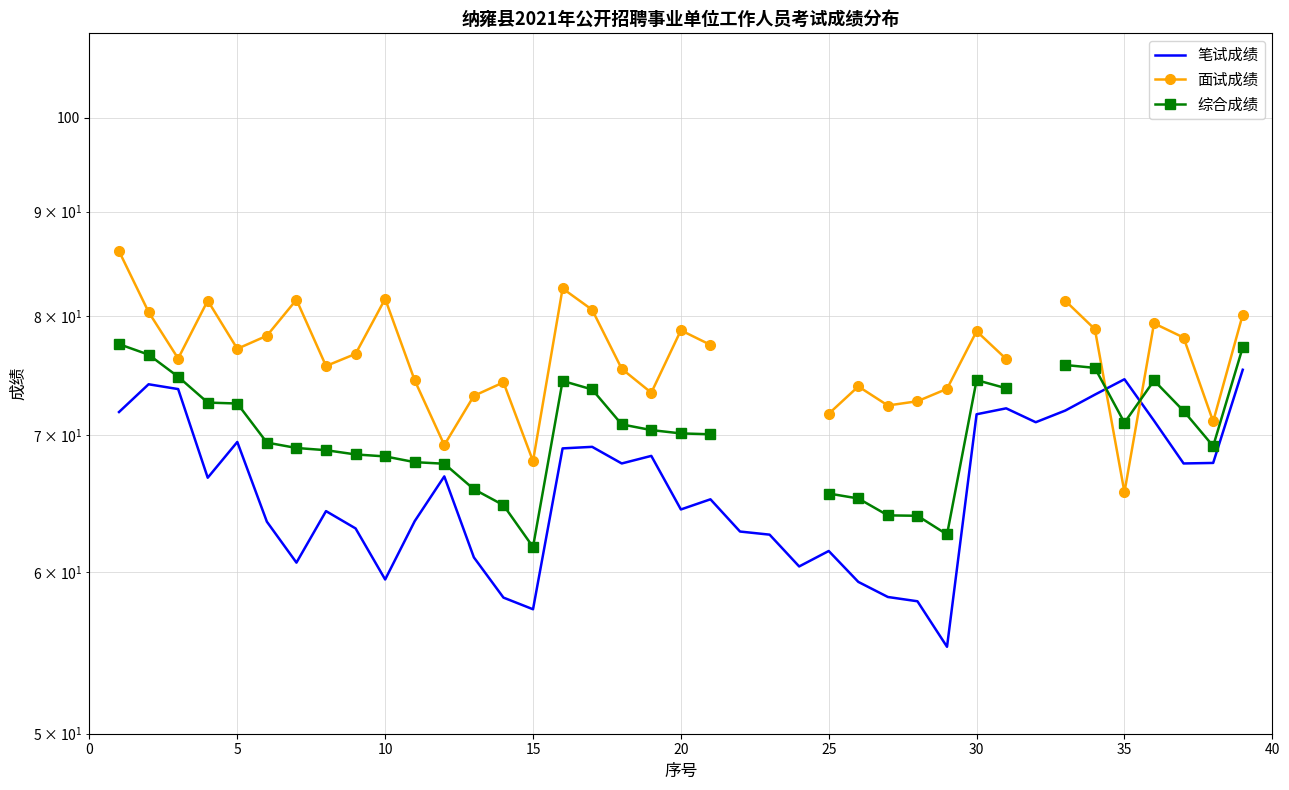

At how many categories does at least one series exceed 79?

10